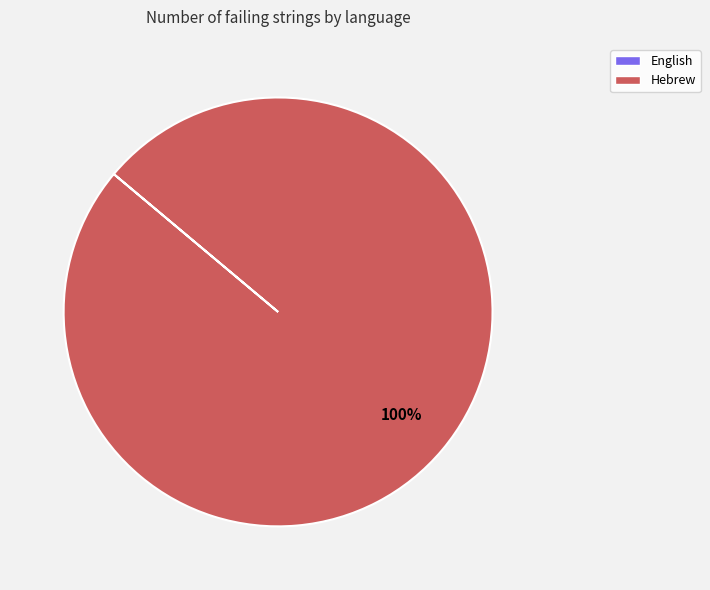

What percentage is the Hebrew slice, to the nearest percent?

100%